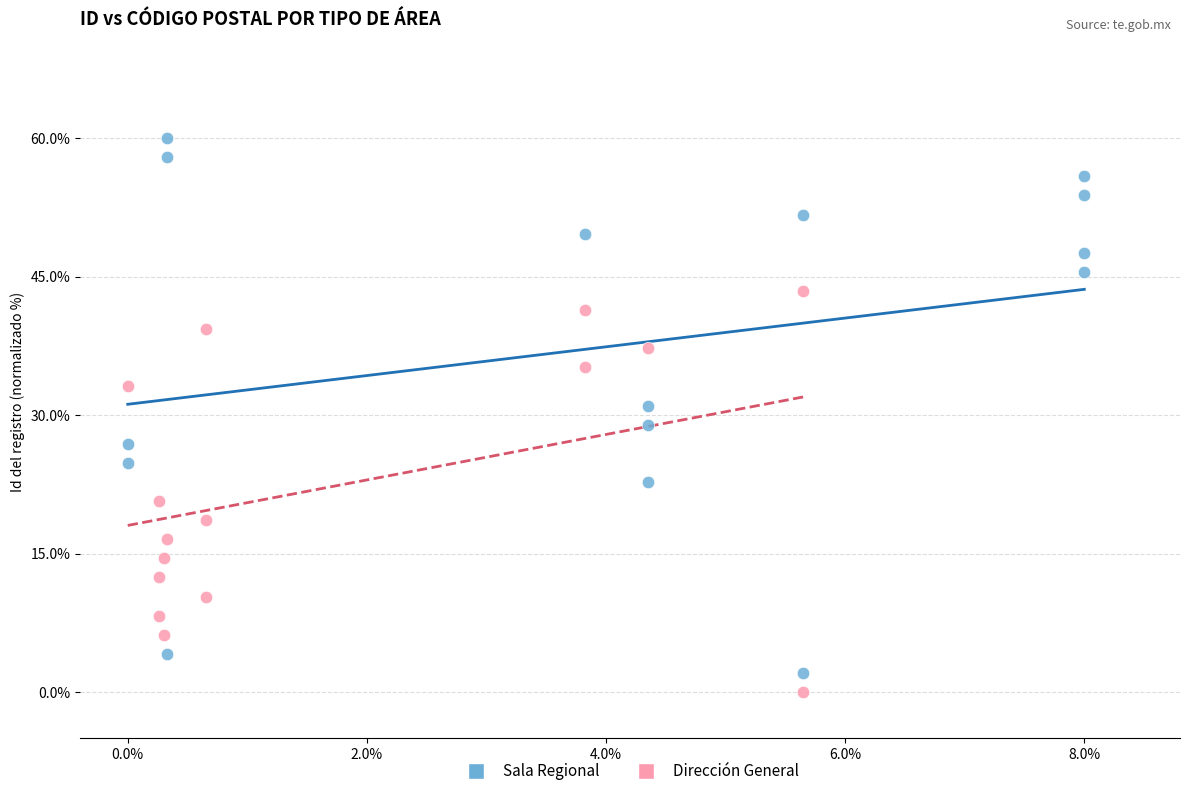

What are all the series names shown in the legend?

Sala Regional, Dirección General